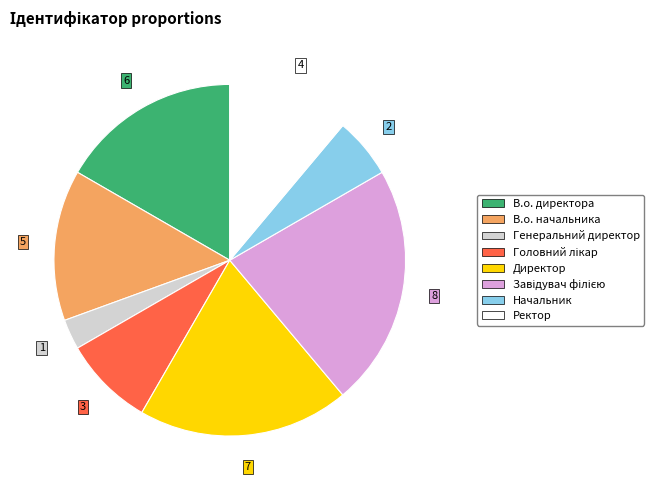

What is the ratio of the value at Начальник to the value at В.о. директора?

0.3